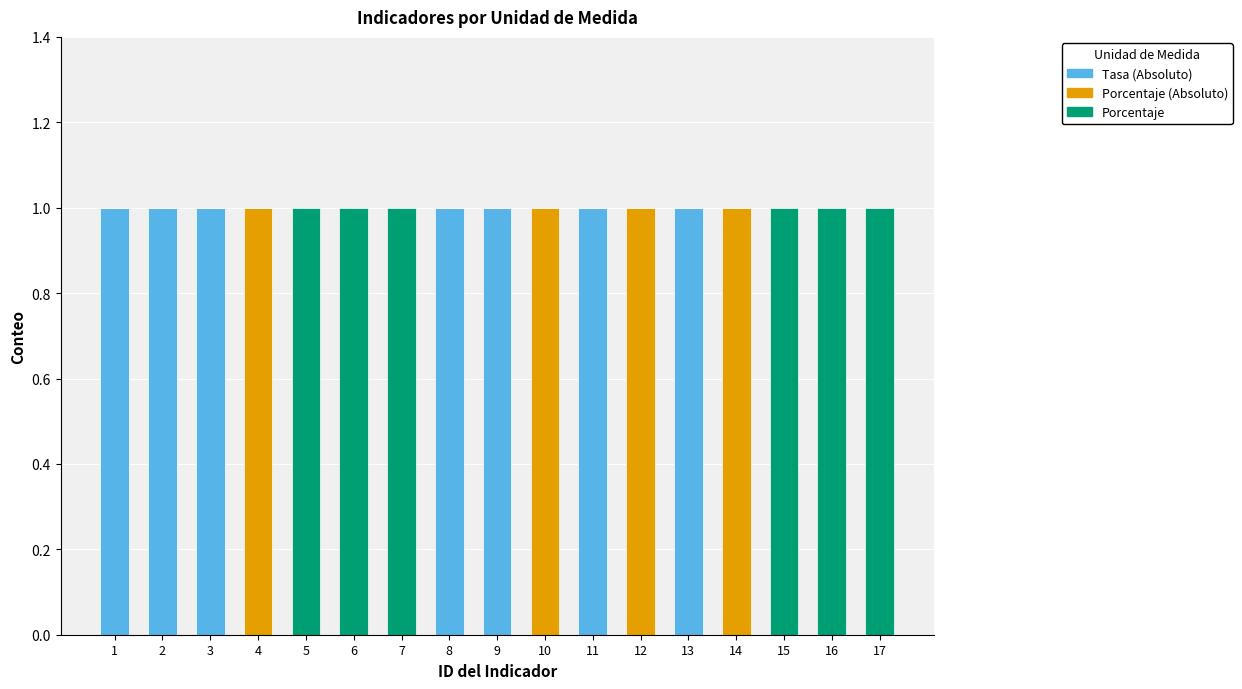

The value of Tasa (Absoluto) at 13 is 1. True or false?

True